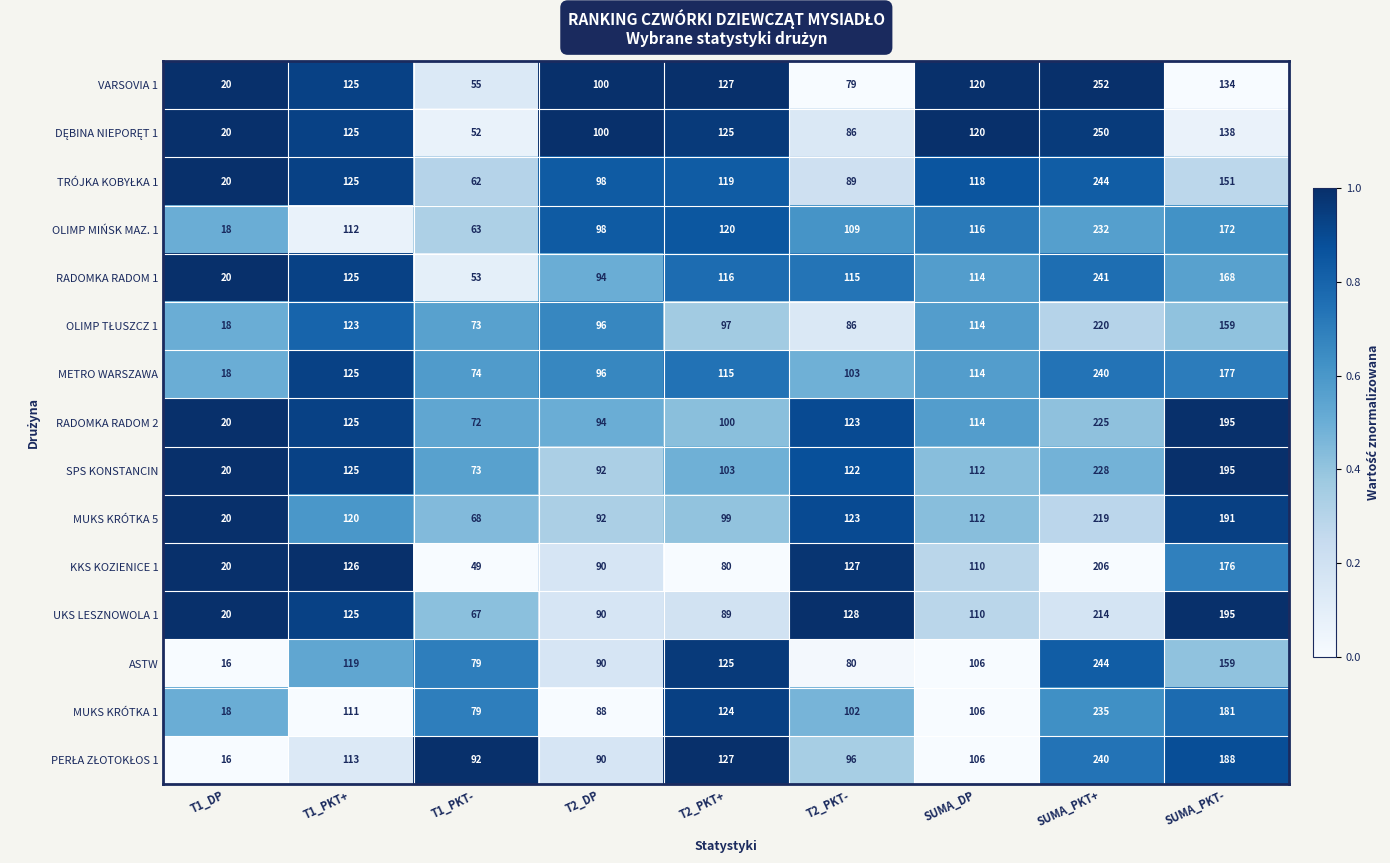

Where does the SPS KONSTANCIN series first go above 112?

T1_PKT+